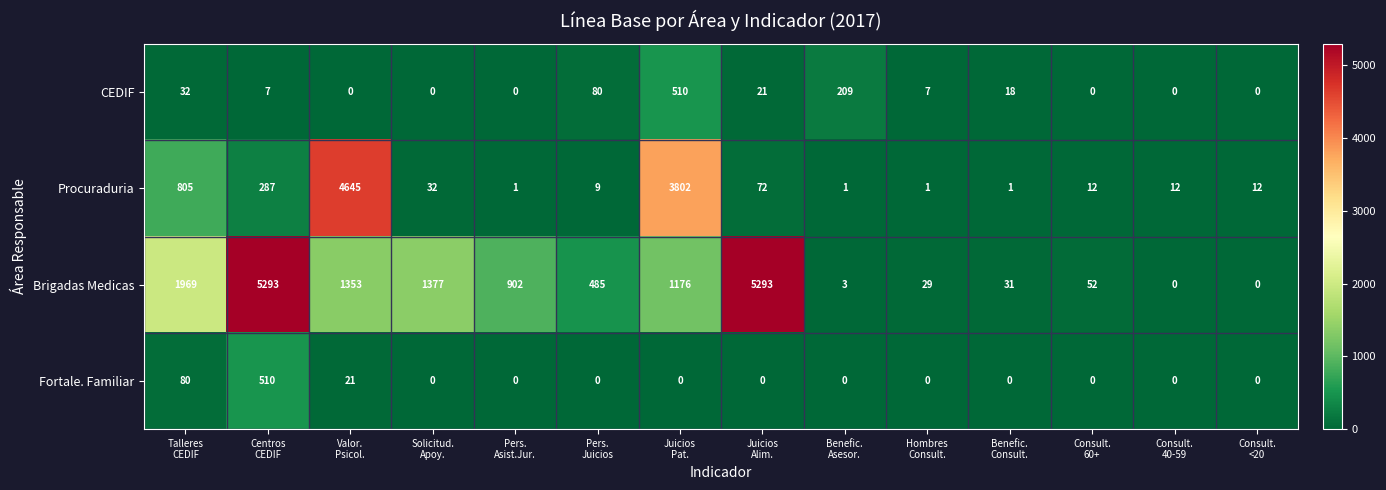

Which series has the widest spread of values?

Brigadas Medicas